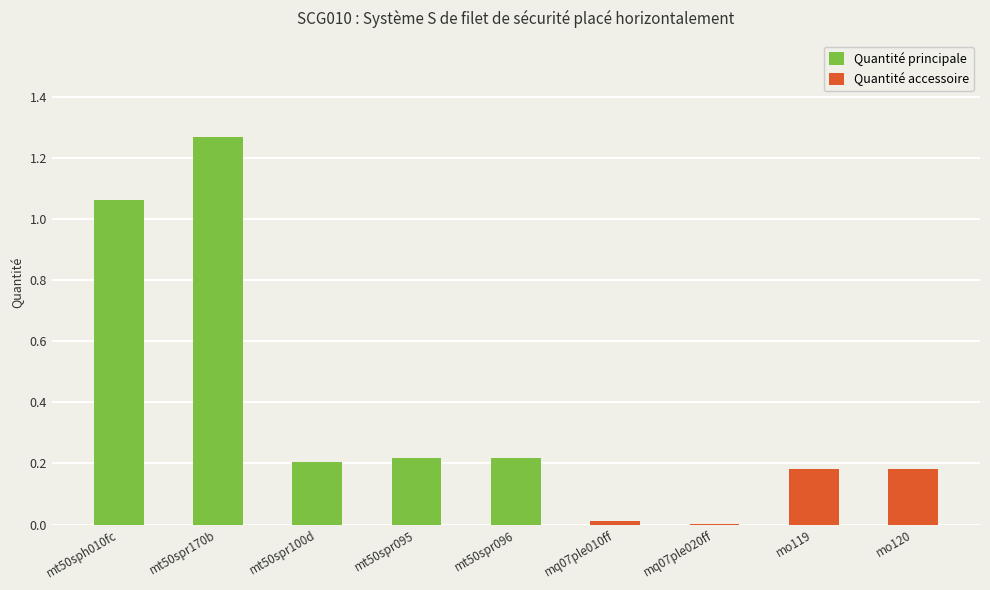

How many bars are there in total?

9